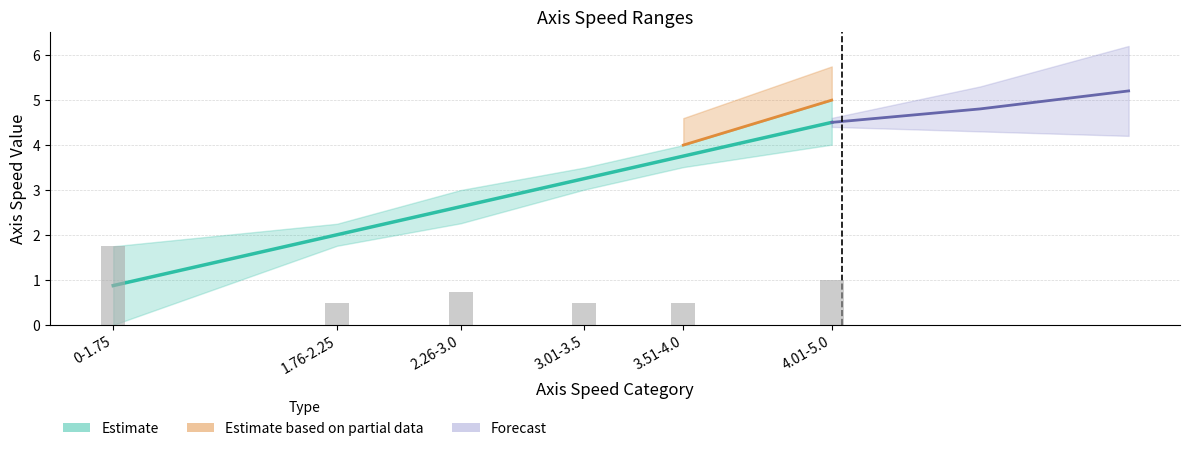

What is the ratio of the value at 2.26-3.0 to the value at 1.76-2.25?

1.3